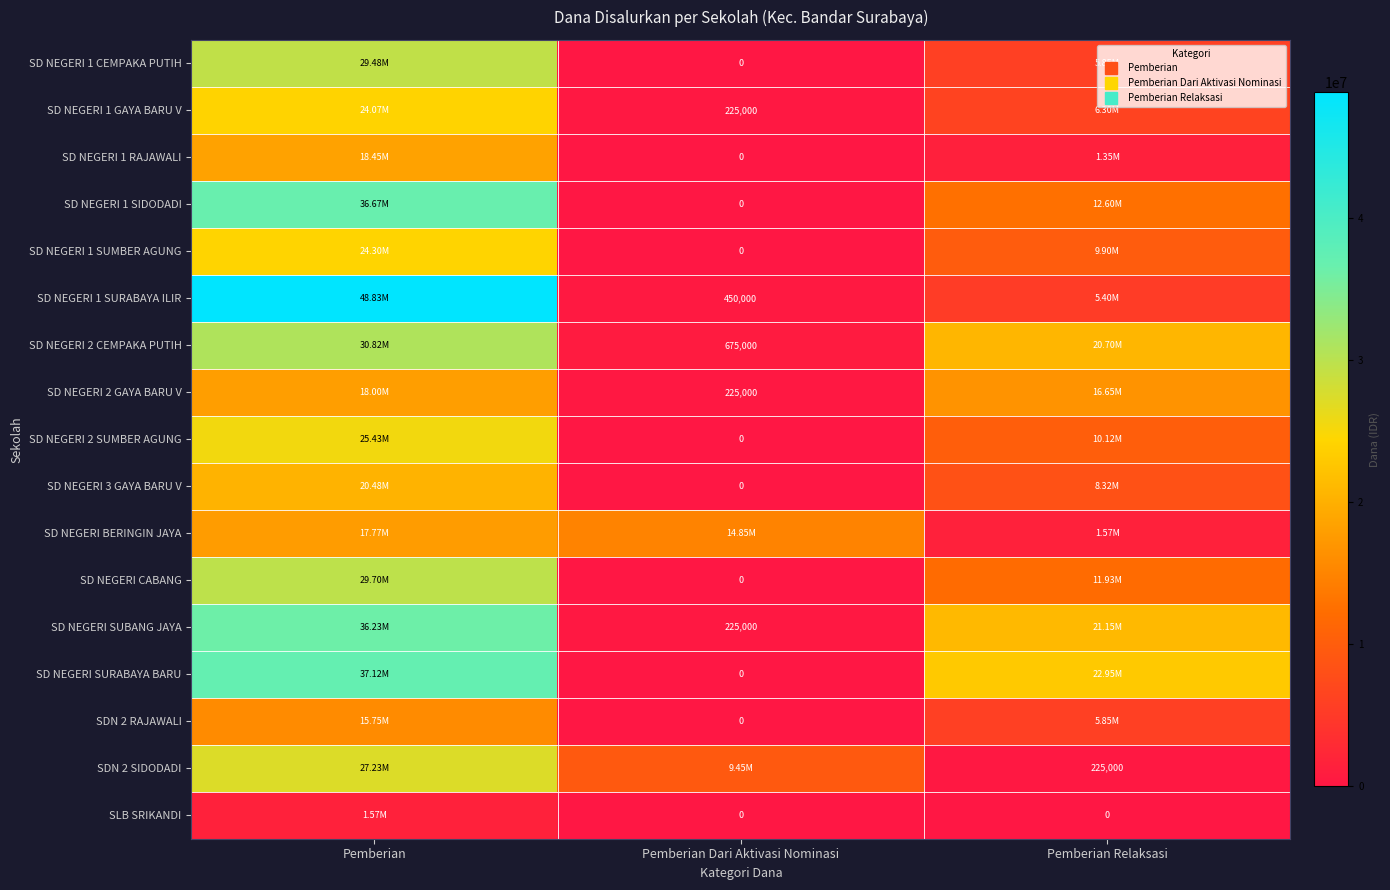

The value of SD NEGERI 2 GAYA BARU V at Pemberian is 18000000. True or false?

True